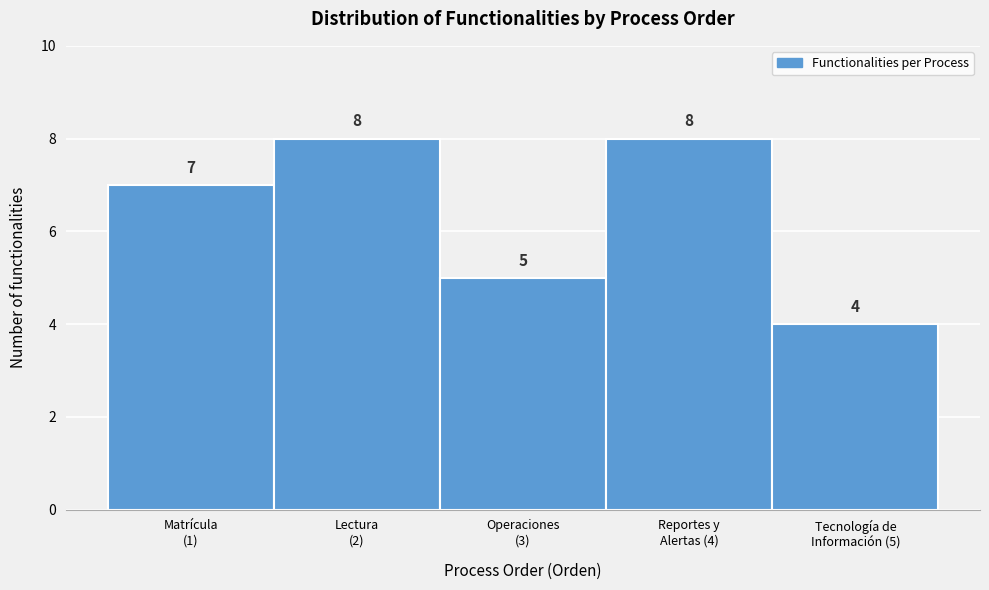

Reading left to right, what are all the values shown in this chart?

7	8	5	8	4